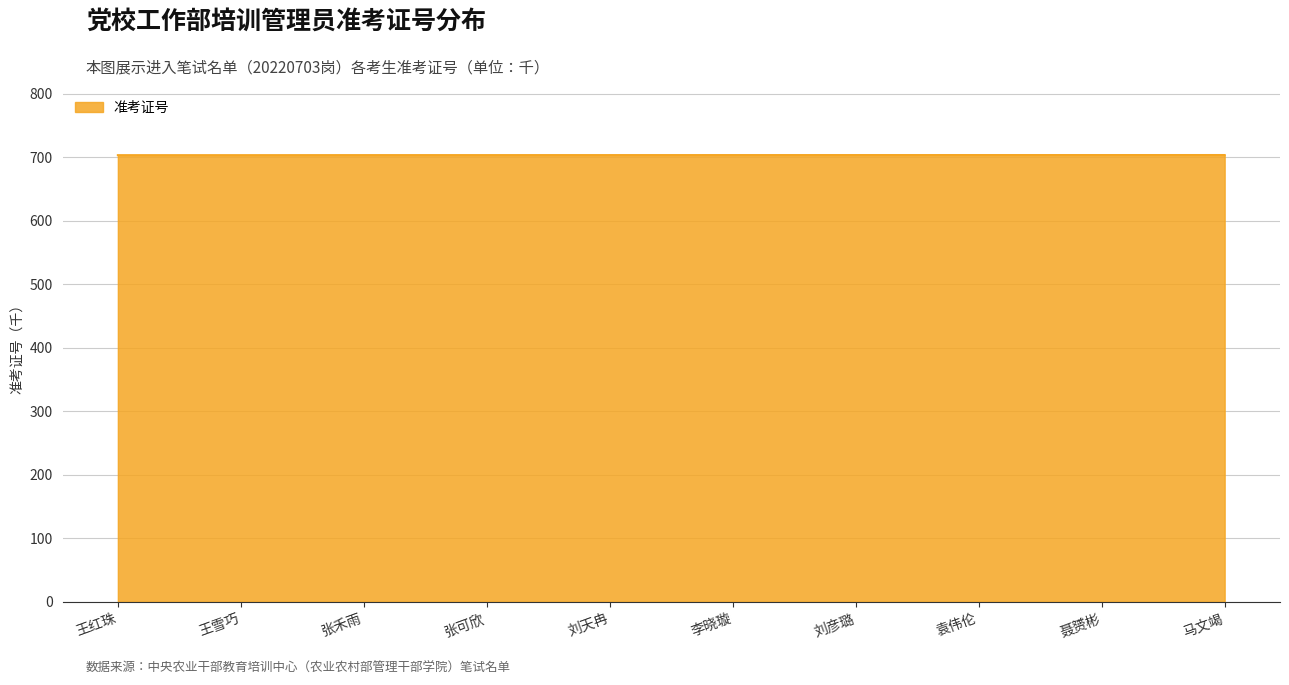

How many lines are shown in the chart?

1